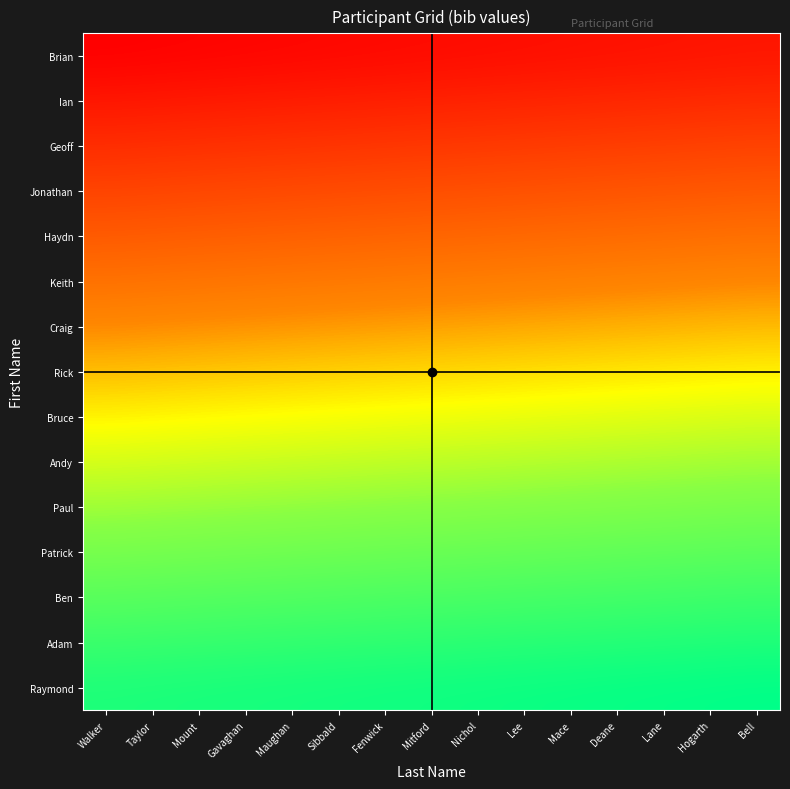

Count the number of data series in this chart.

15